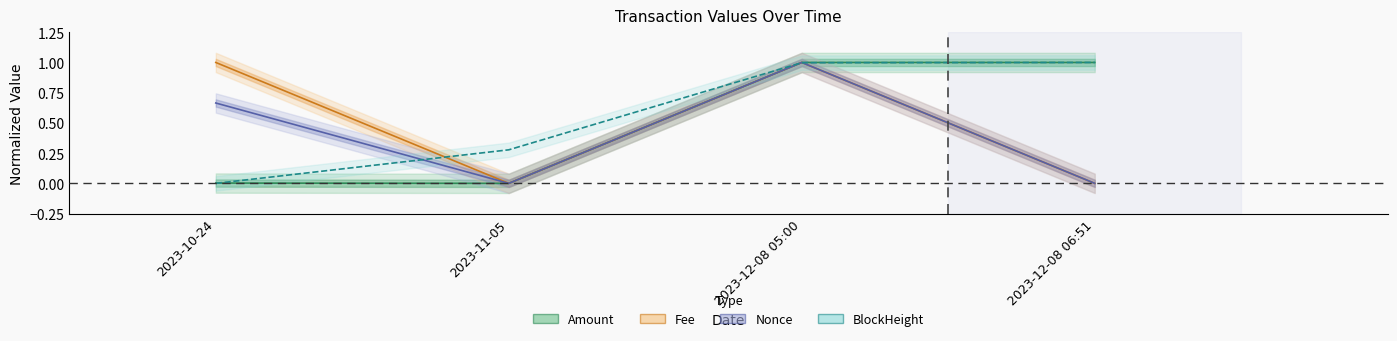

Reading right to left, what are all the values shown in this chart?

Amount: 1.0	1.0	0.0	0.0
Fee: 0.0	1.0	0.0	1.0
Nonce: 0.0	1.0	0.0	0.7
BlockHeight: 1.0	1.0	0.3	0.0